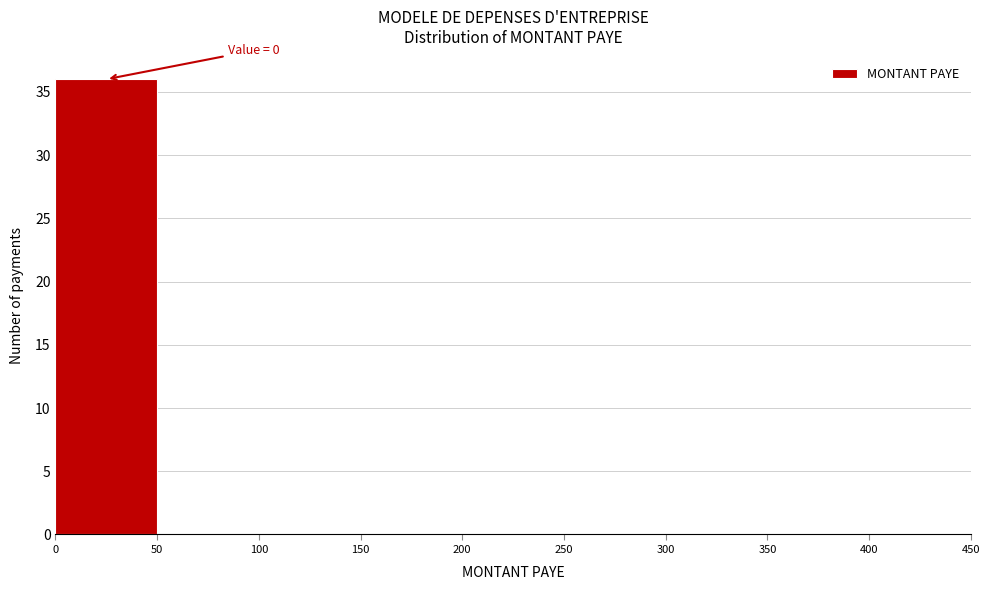

Which range on the x-axis has the tallest bar?

0 to 50